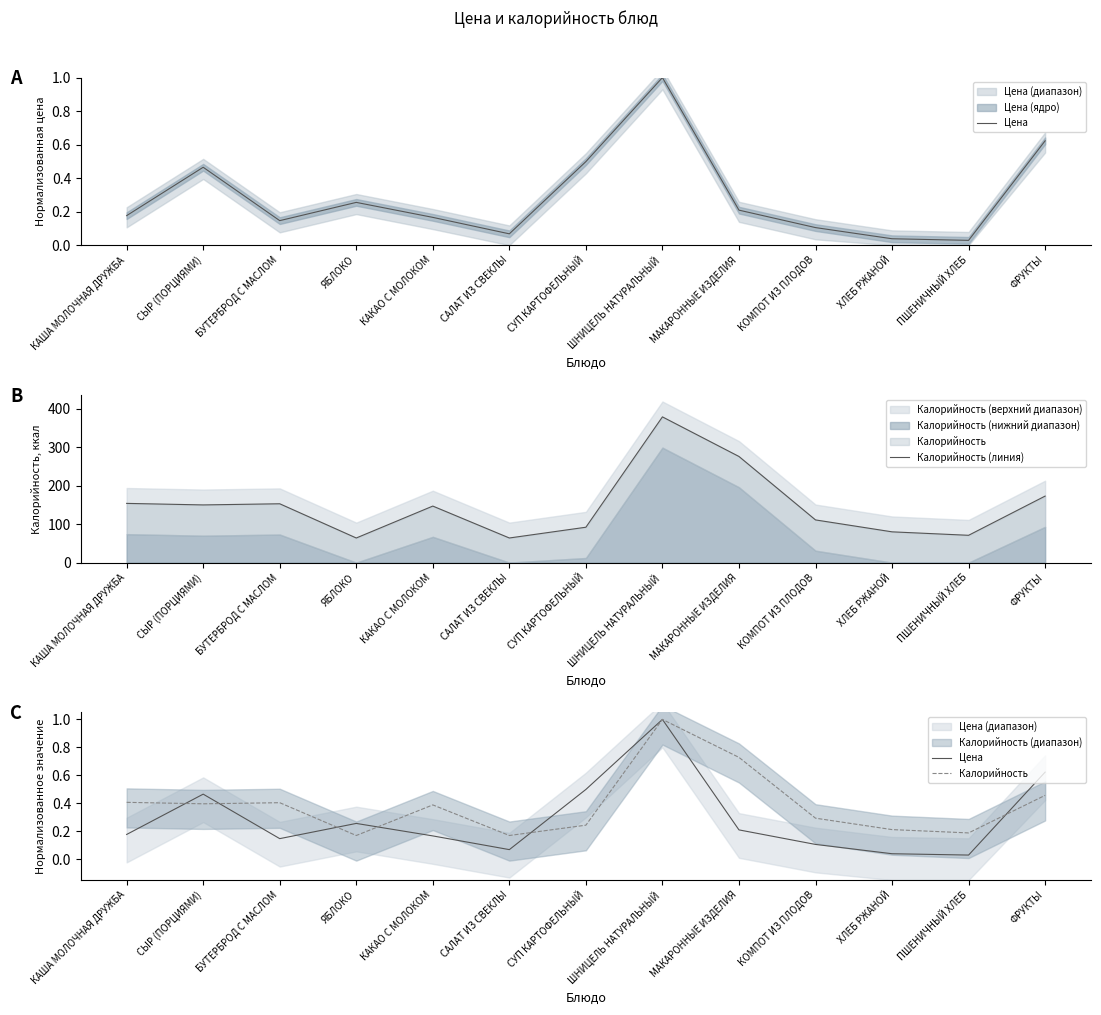

Which series has the largest total across all categories?

Калорийность (линия)